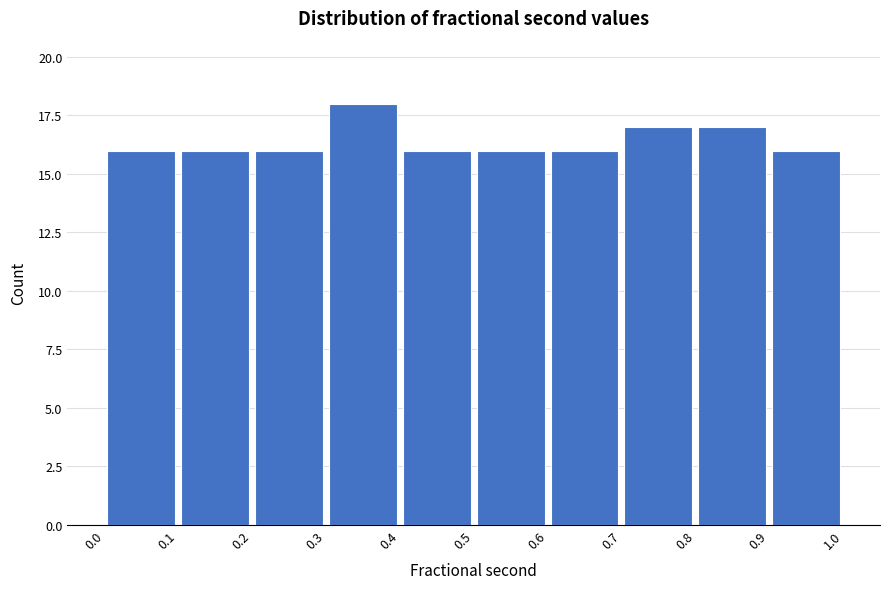

Reading left to right, transcribe this chart: for each bar, give the range it covers on the x-axis and its height. The values are not printed on the chart, so give them approximately, as read against the axis.

0.0 to 0.1: 16
0.1 to 0.2: 16
0.2 to 0.3: 16
0.3 to 0.4: 18
0.4 to 0.5: 16
0.5 to 0.6: 16
0.6 to 0.7: 16
0.7 to 0.8: 17
0.8 to 0.9: 17
0.9 to 1.0: 16